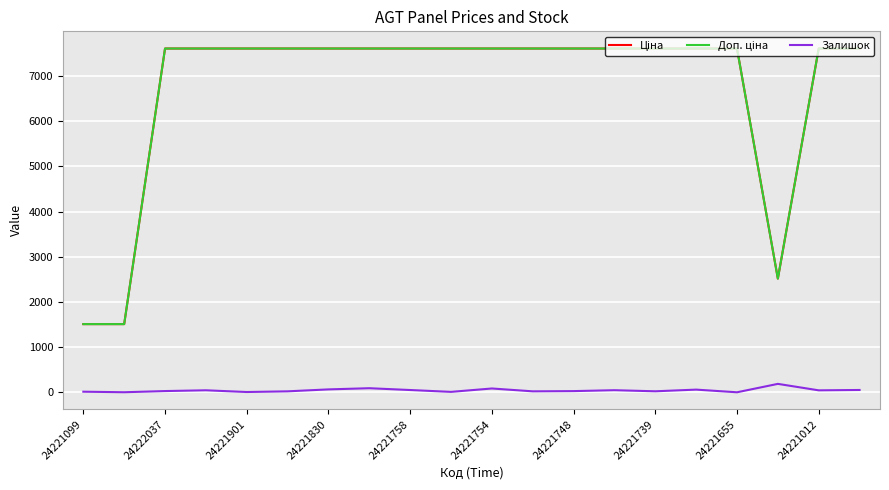

What is the highest value of the Залишок series?

189.0